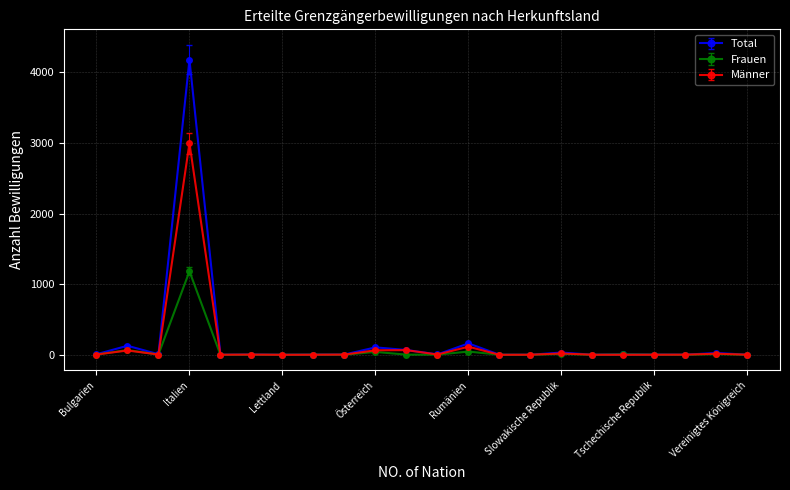

Which series has the widest spread of values?

Total